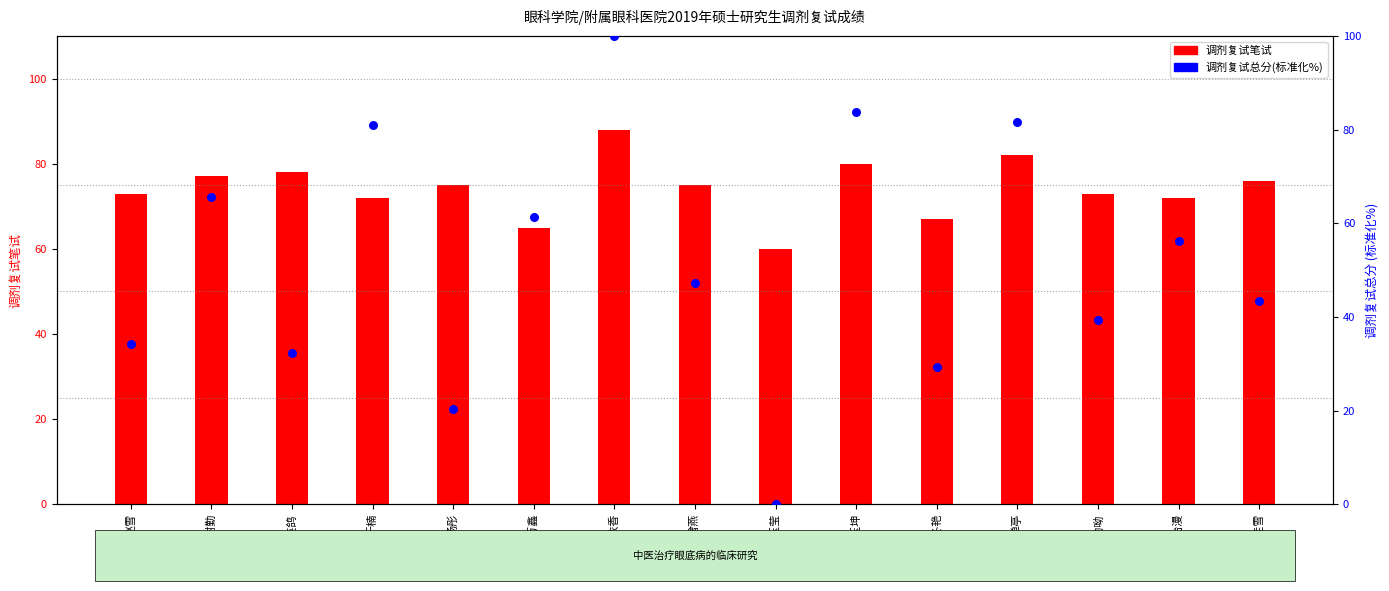

Which series contains the highest Y value?

调剂复试总分(标准化%)